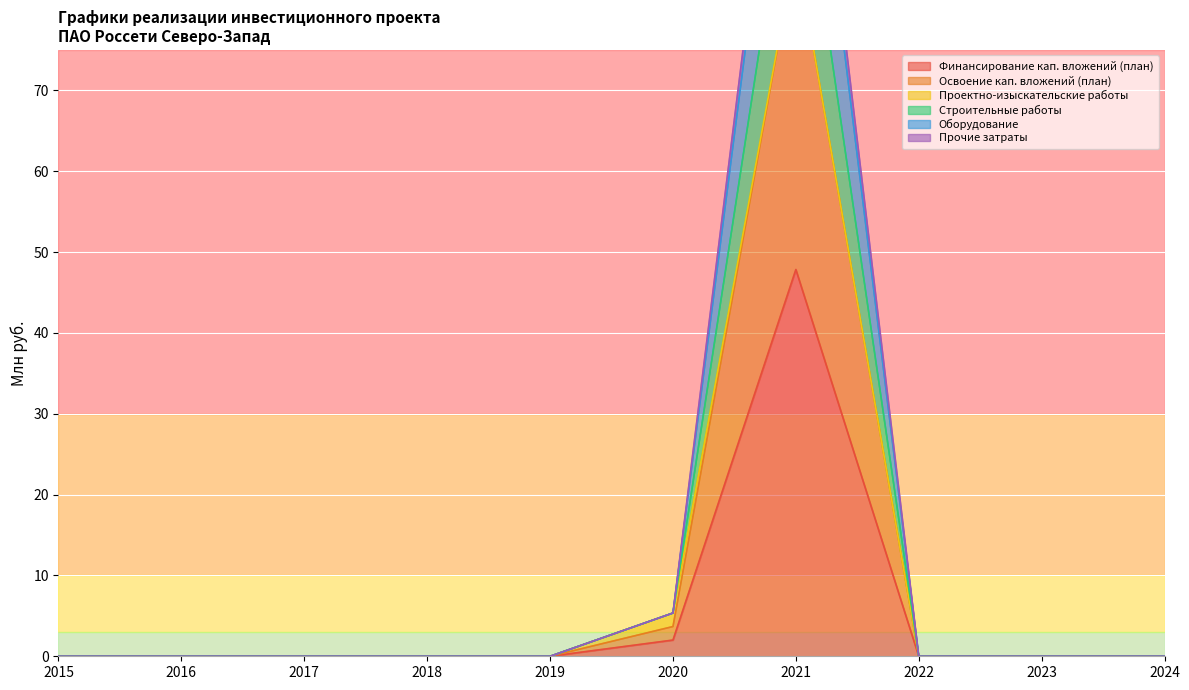

At which label does Оборудование reach its minimum?

2015